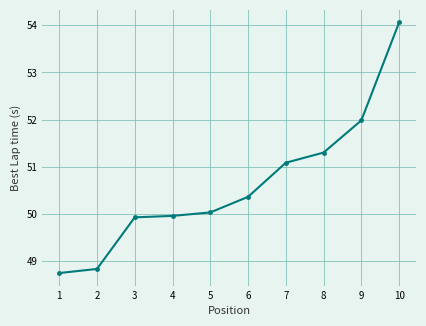

Which label corresponds to the largest value in the chart?

10